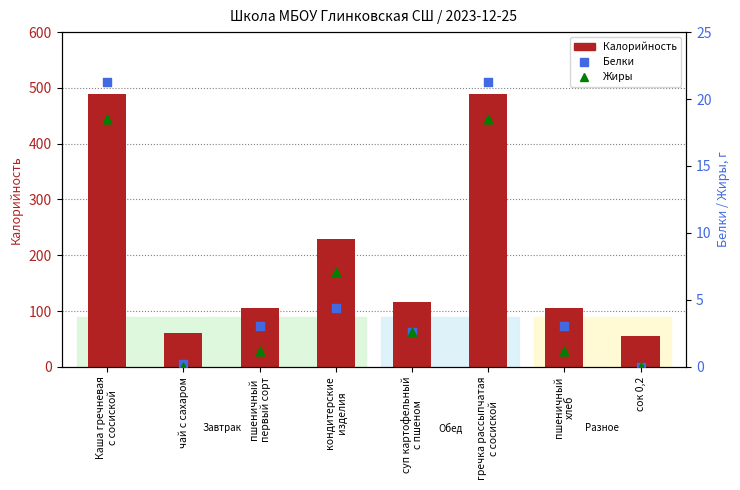

At how many categories does at least one series exceed 104?

6